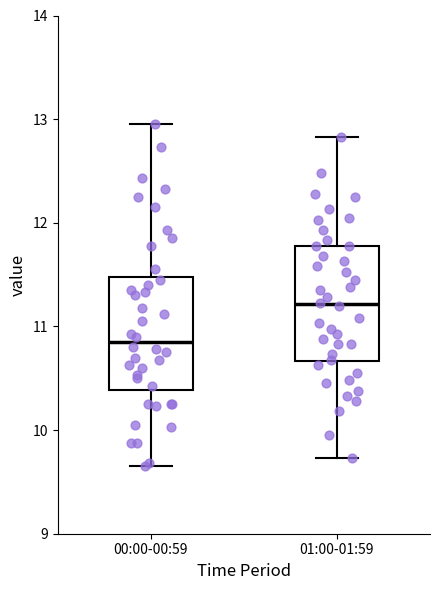

Which box has the lowest median line?

00:00-00:59